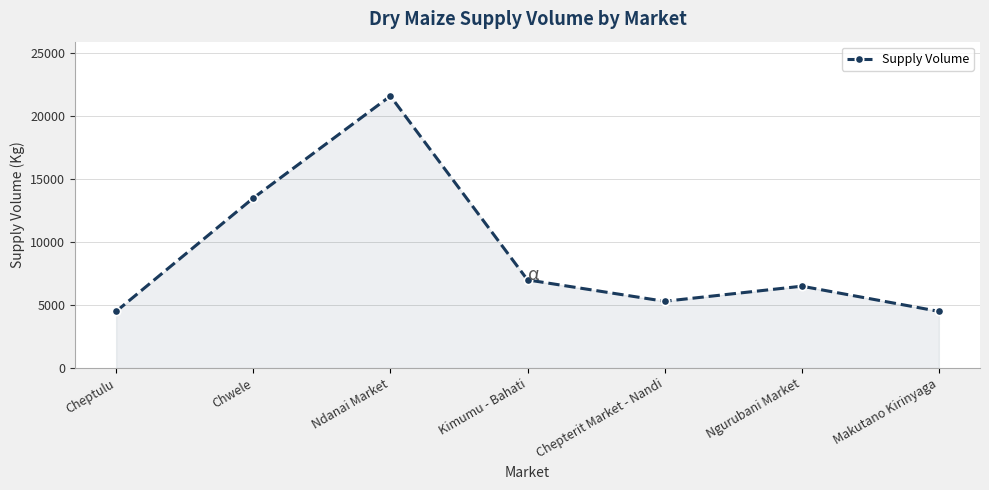

How many lines are shown in the chart?

1